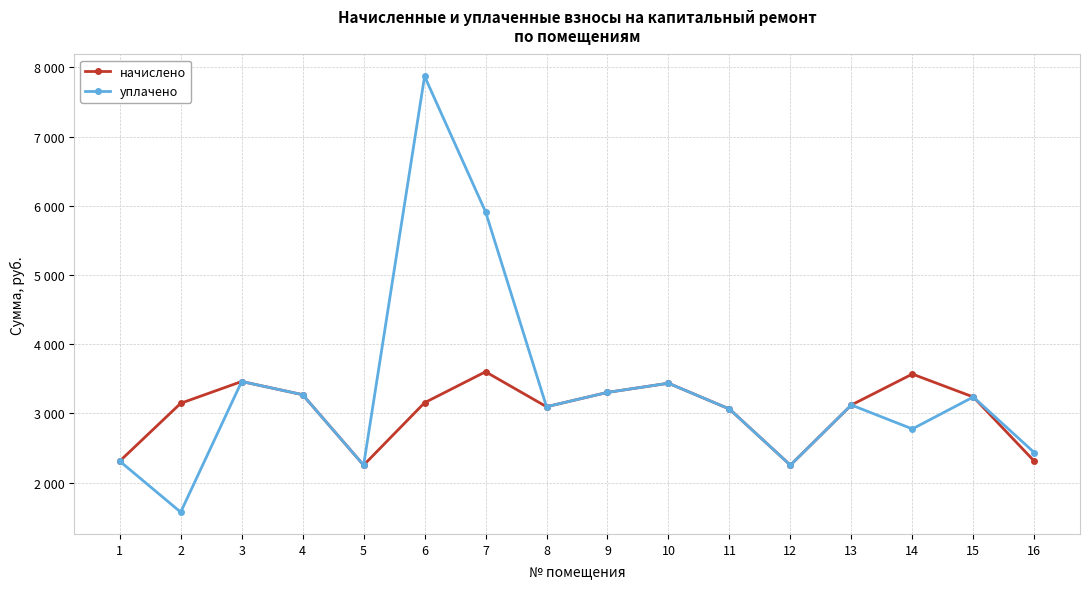

Does the chart have visible grid lines?

Yes